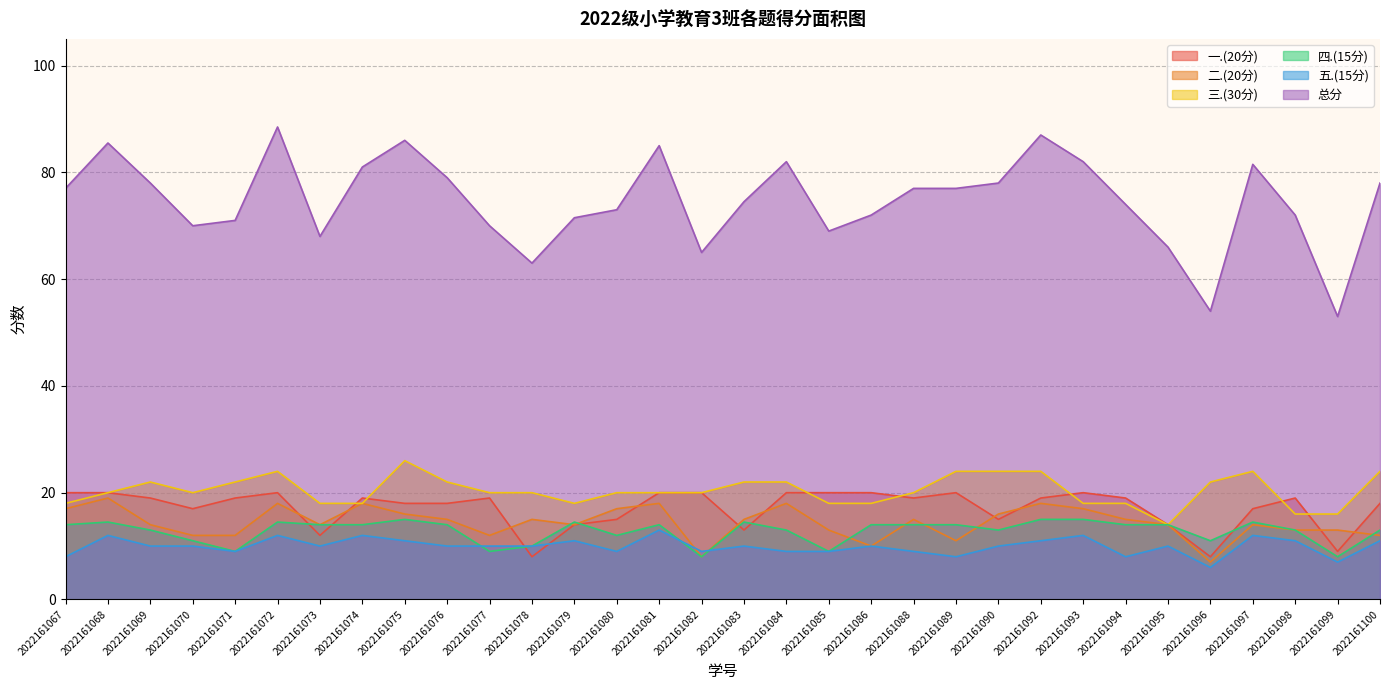

What is the sum of the 二.(20分) values at 2022161088 and 2022161098?

28.0